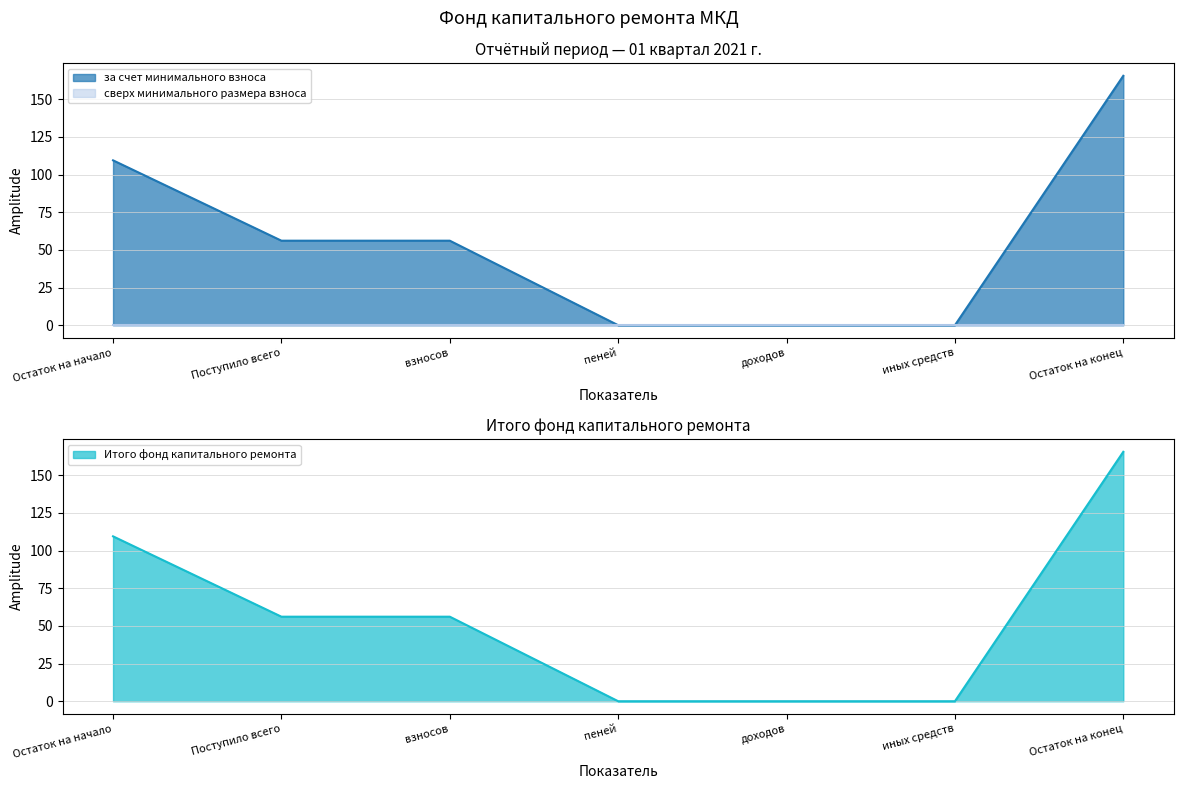

True or false: Итого фонд капитального ремонта has more than 2 points higher than both neighbors.

False